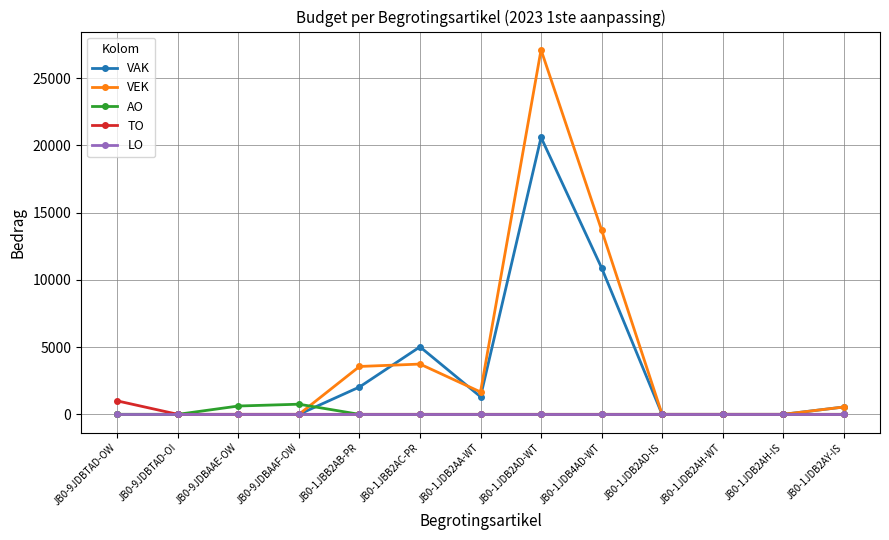

Which series has the widest spread of values?

VEK